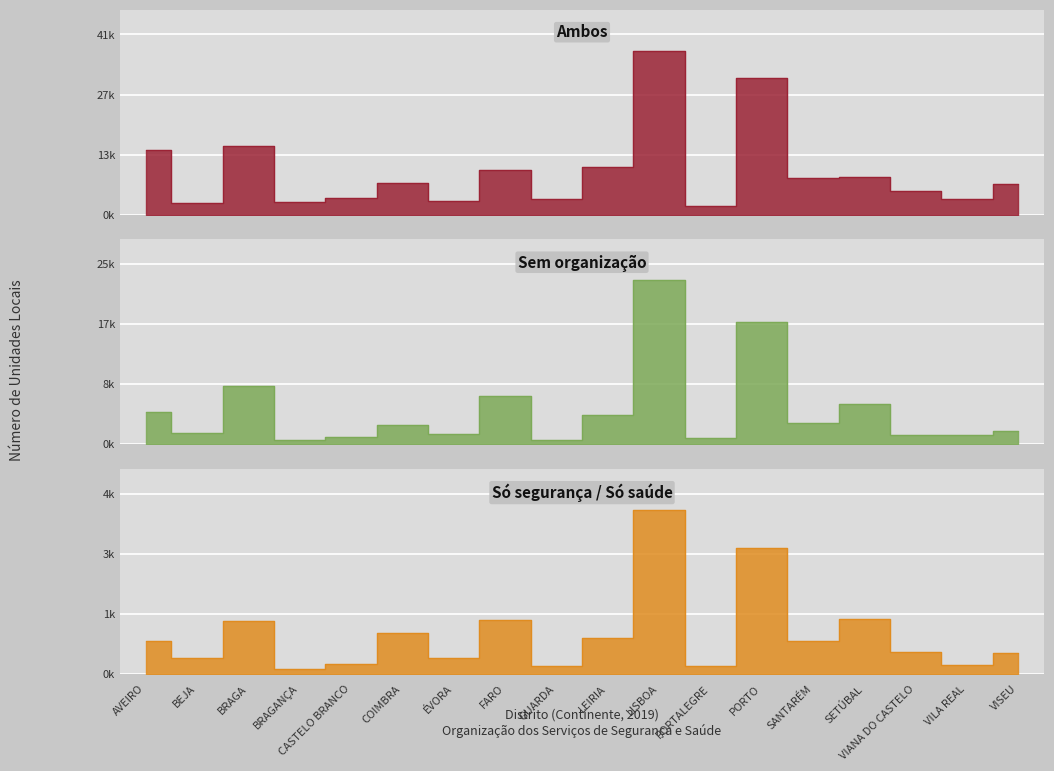

Which series has the largest range (max minus min)?

Ambos